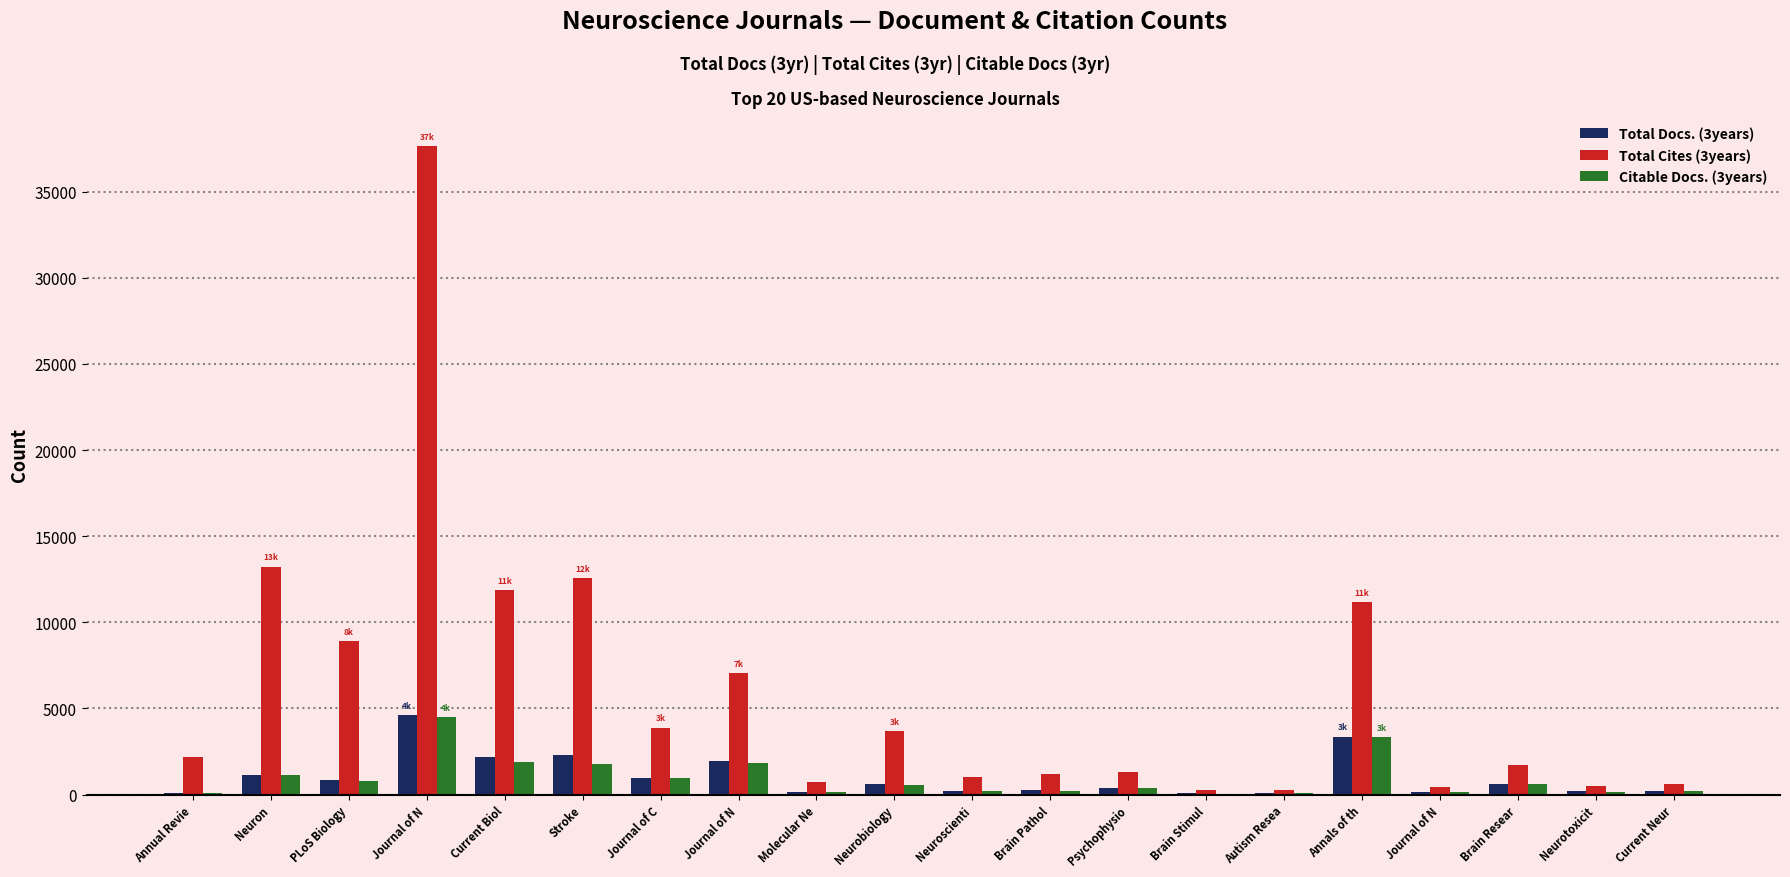

How many groups of bars are there?

20